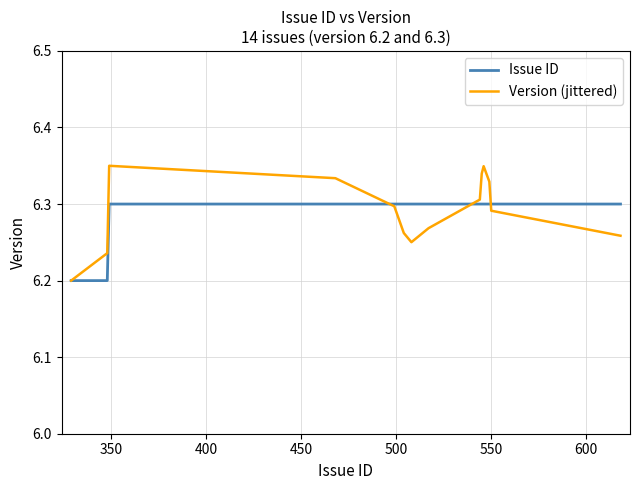

Rank the series by their maximum value, from highest to lowest.

Version (jittered), Issue ID